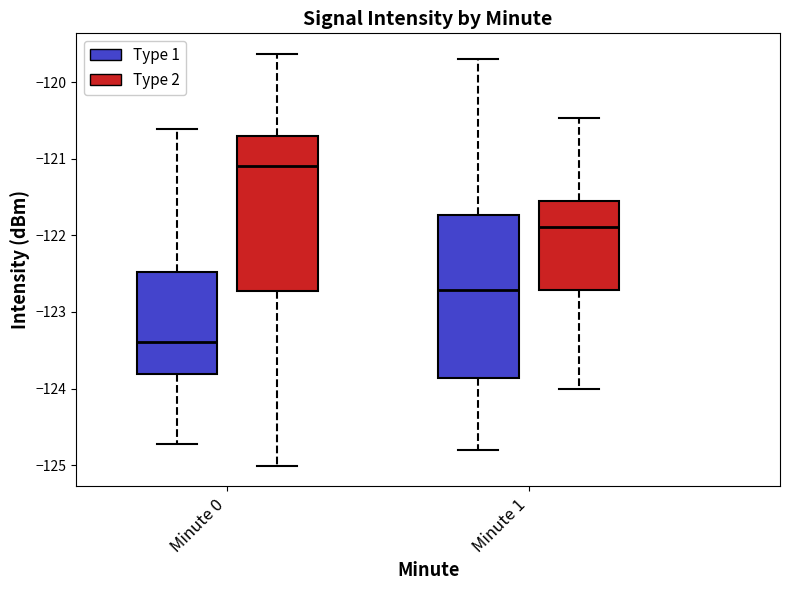

Where does the median line of the box for Minute 0 (Type 2) sit on the y-axis? The values are not printed on the chart, so give them approximately, as read against the axis.

-121.1